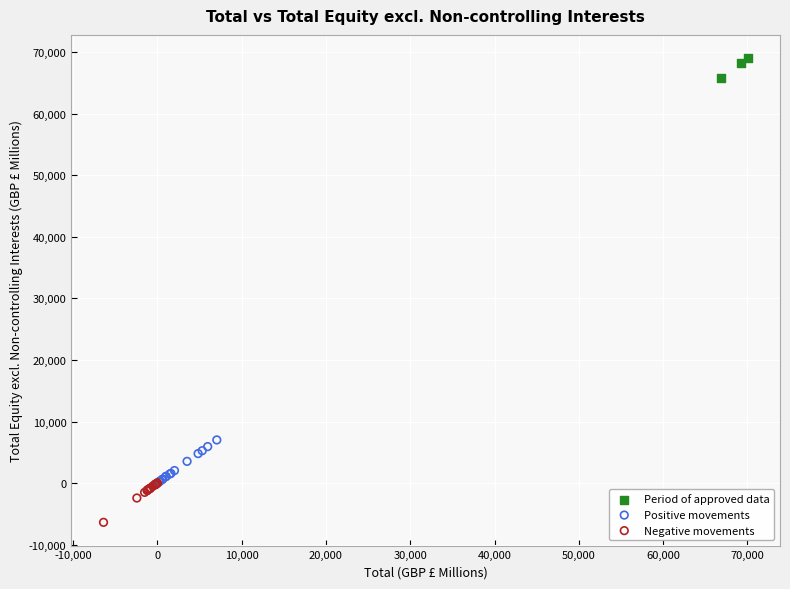

Which series reaches the minimum Y coordinate?

Negative movements